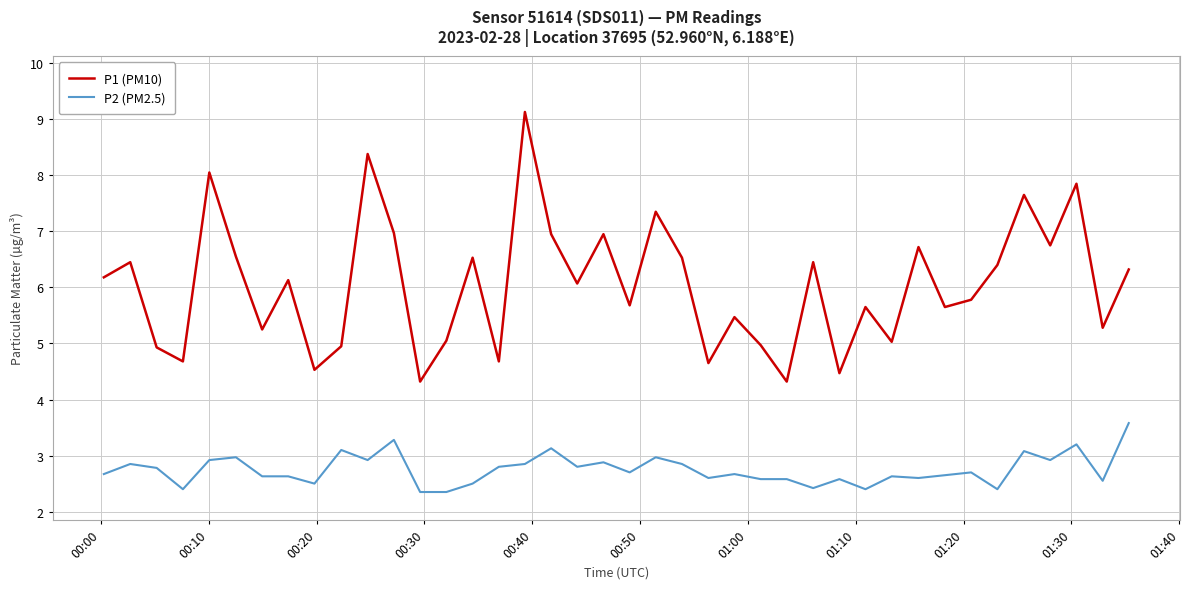

Which series has the widest spread of values?

P1 (PM10)